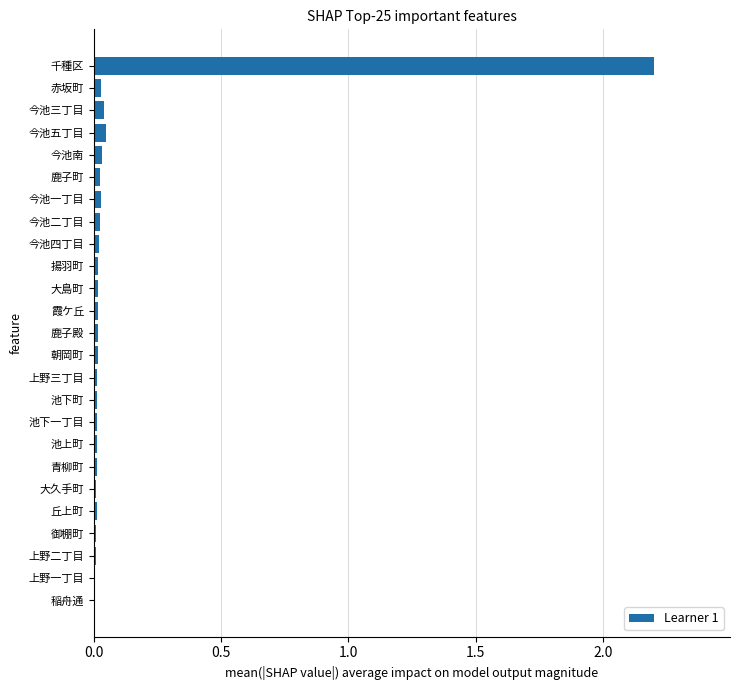

Is it true that the value at 大島町 is 0.0?

True